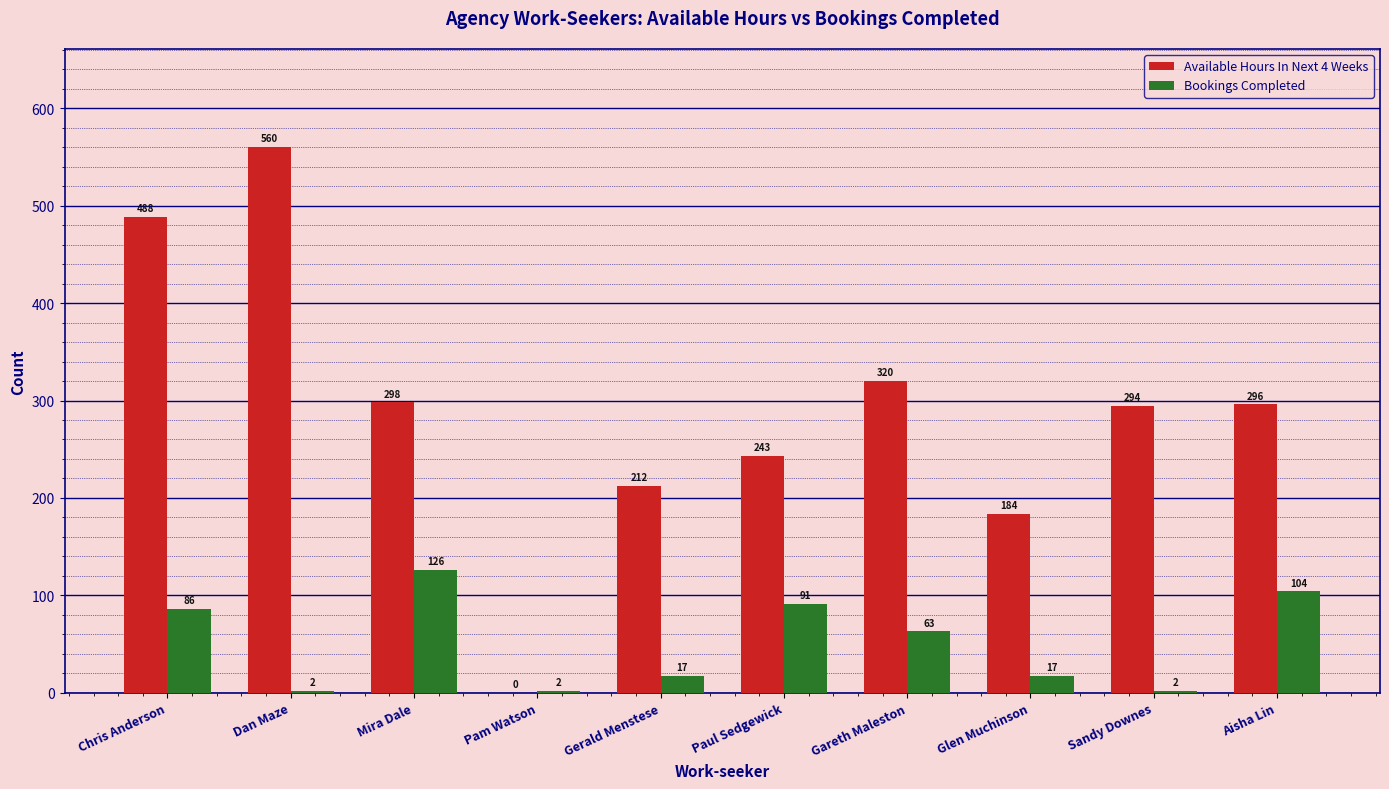

The Available Hours In Next 4 Weeks series shows 184 at Glen Muchinson. True or false?

True